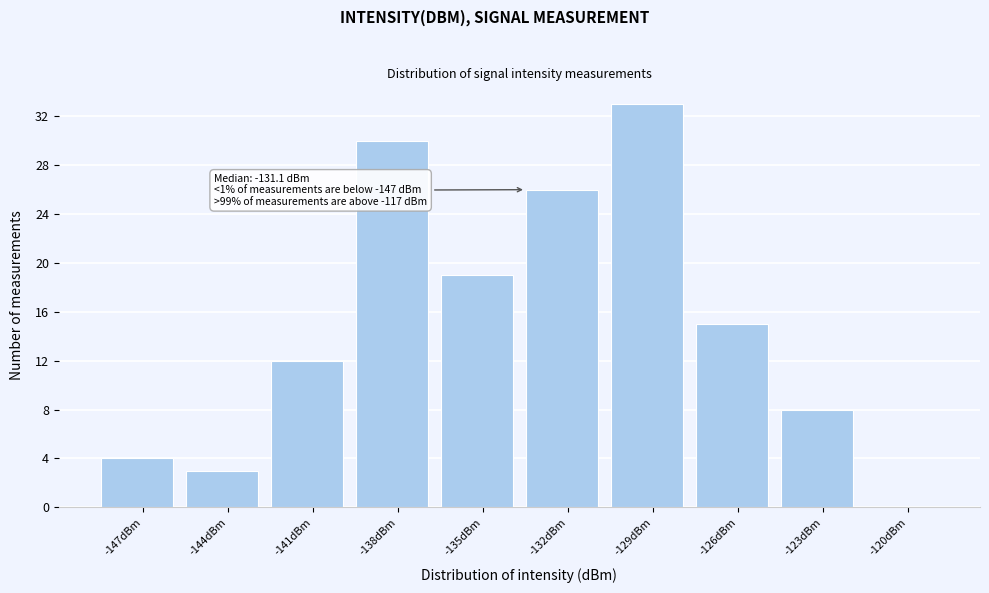

Reading right to left, list all the values displayed in this chart.

-120dBm=0	-123dBm=8	-126dBm=15	-129dBm=33	-132dBm=26	-135dBm=19	-138dBm=30	-141dBm=12	-144dBm=3	-147dBm=4